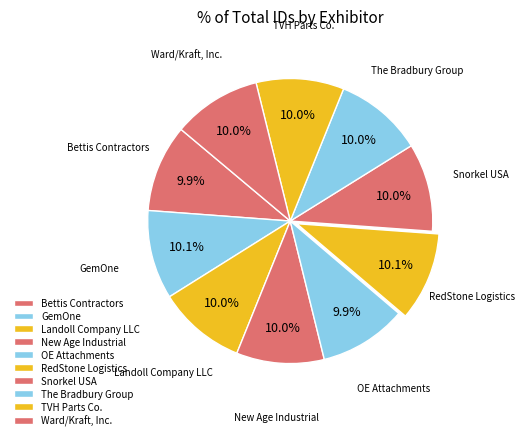

How many segments does this pie chart have?

10